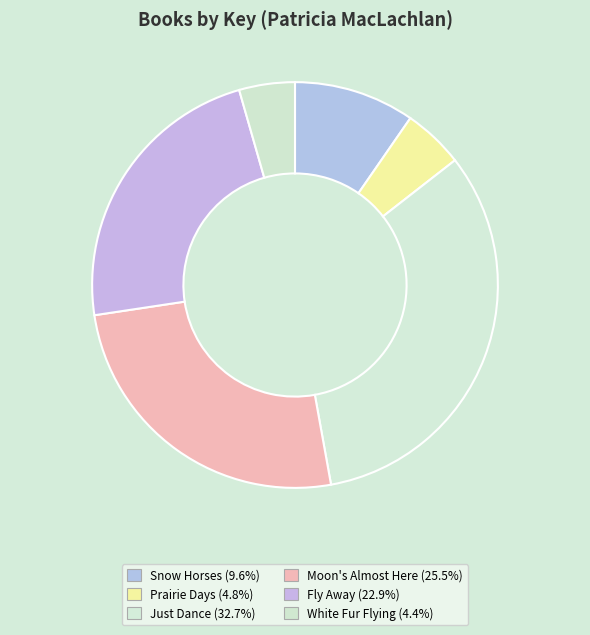

Which category has the biggest portion of the pie?

Just Dance